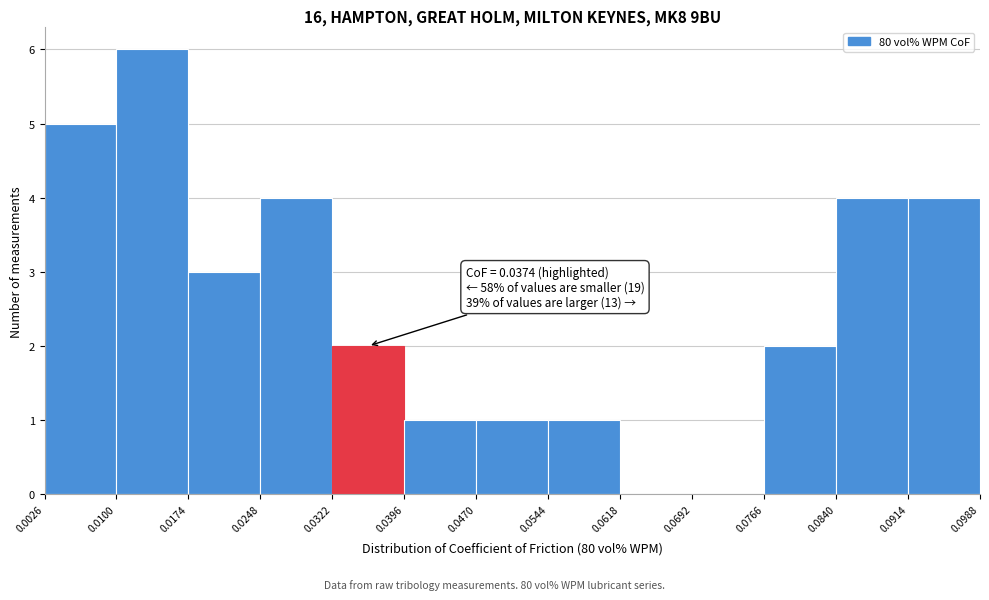

Over which range of the x-axis is the bar tallest?

0.0100 to 0.0174